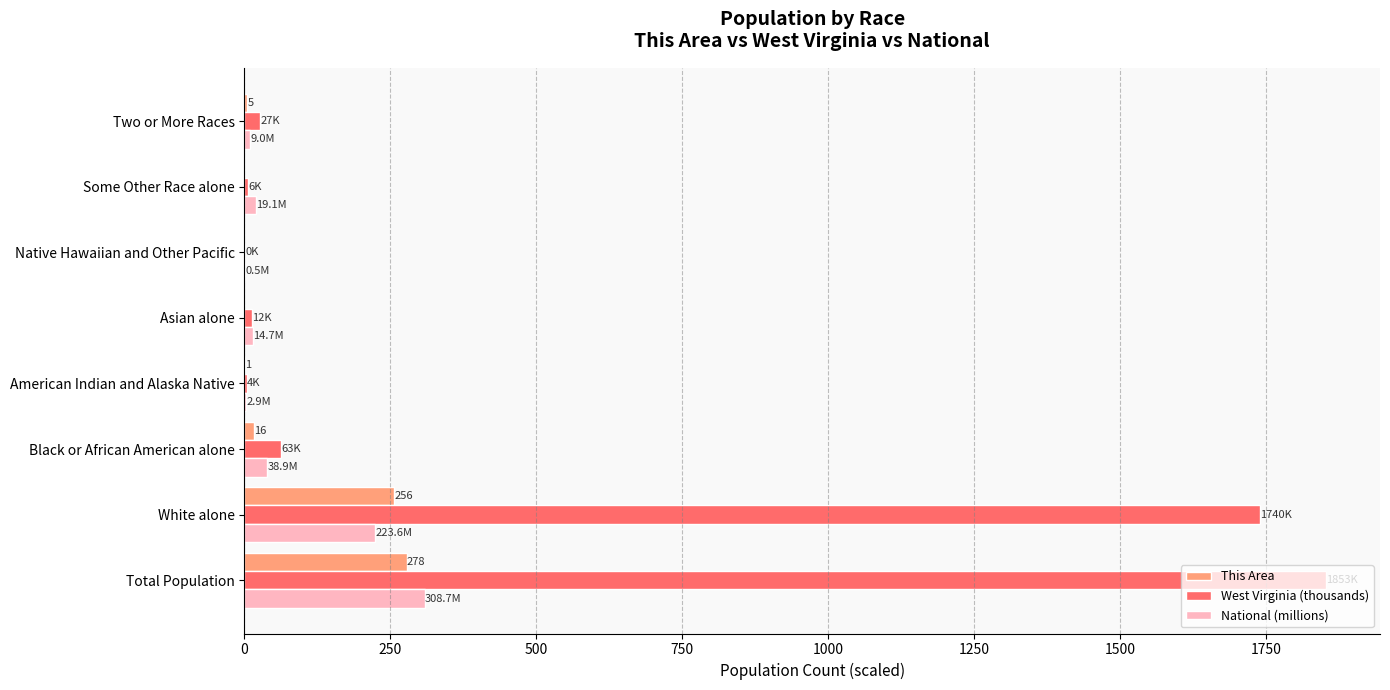

Which series changed the most between White alone and Some Other Race alone?

West Virginia (thousands)